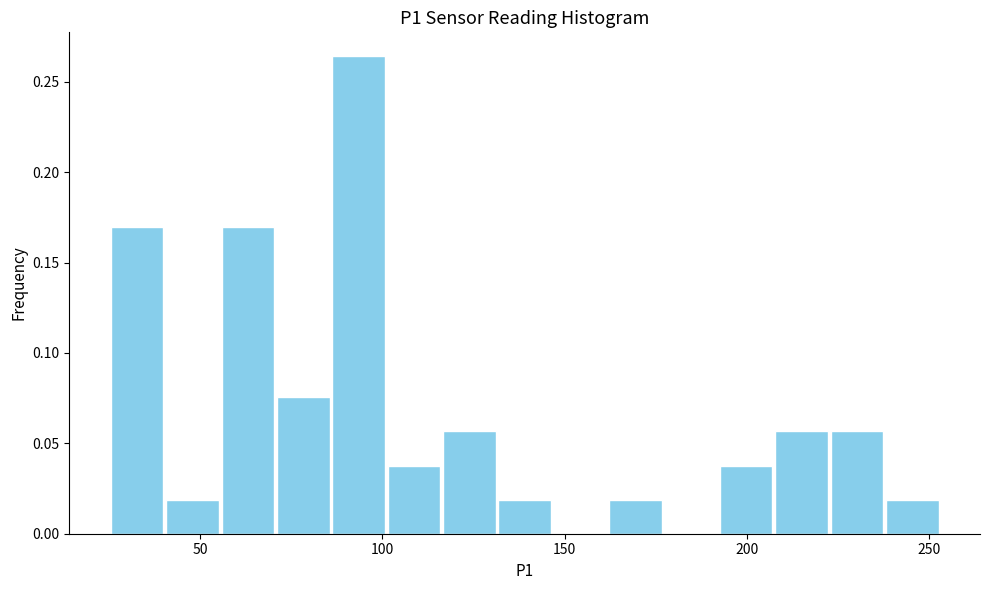

Around what value on the x-axis is the tallest bar? Give the approximate position of its centre, as read against the axis.

95